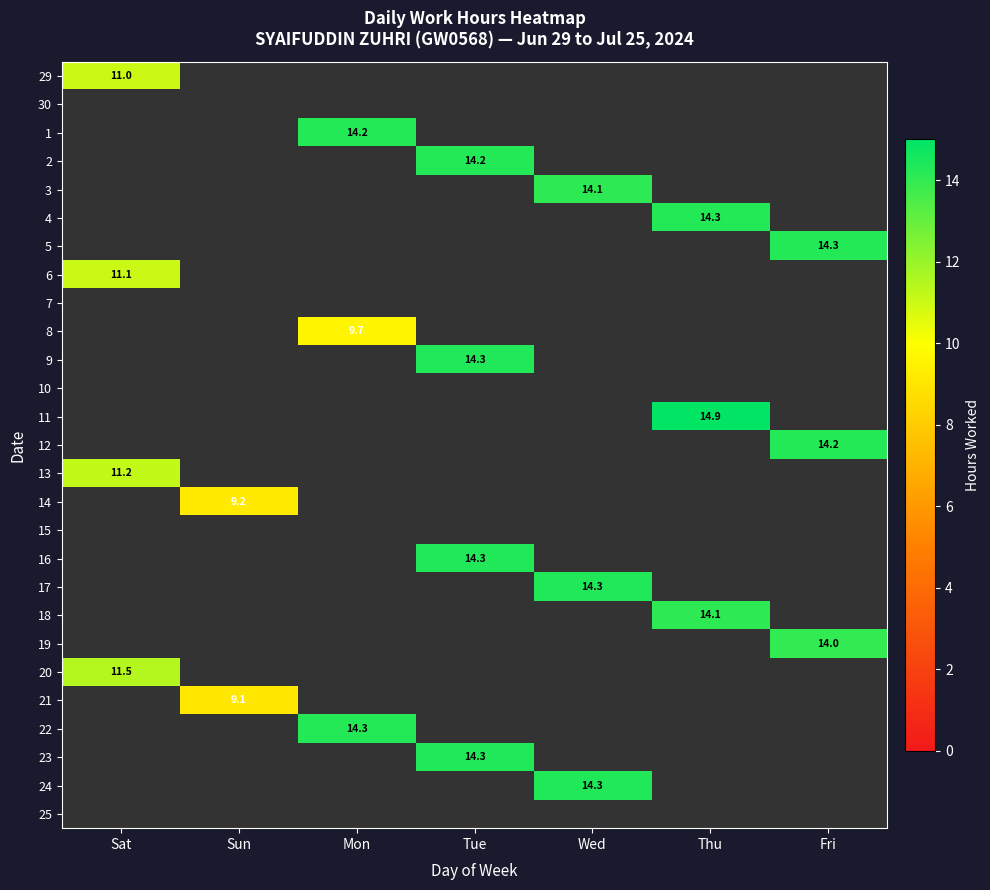

List the labels in order of 20 value, smallest first.

Sat, Sun, Mon, Tue, Wed, Thu, Fri